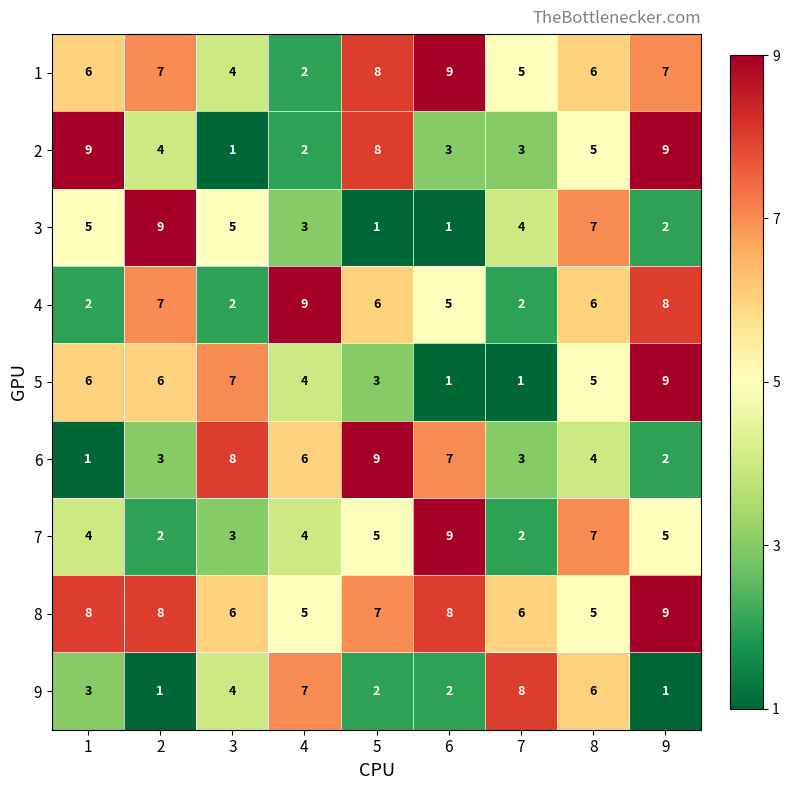

The value of 8 at 9 is 15. True or false?

False